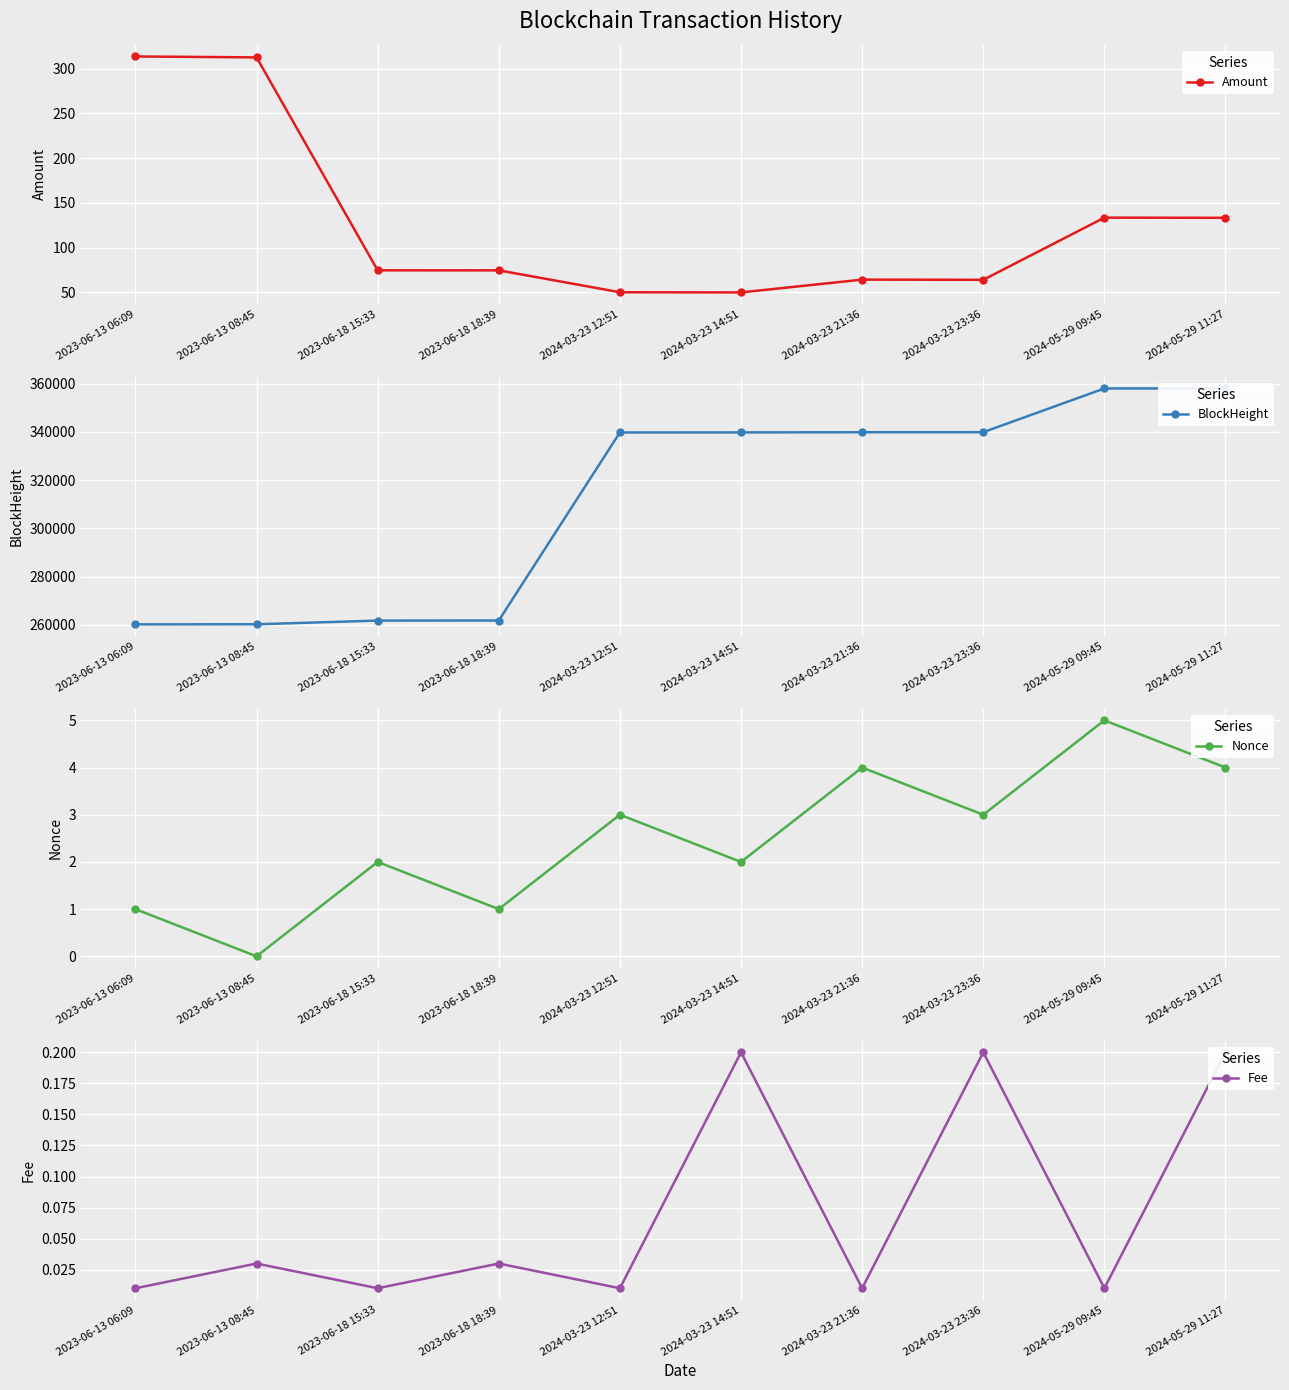

The value of Amount at 2024-05-29 11:27 is 133.3. True or false?

True